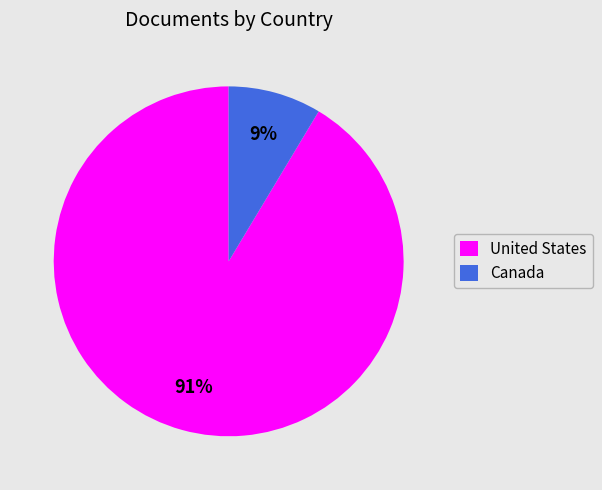

Rank the categories by value from highest to lowest.

United States, Canada